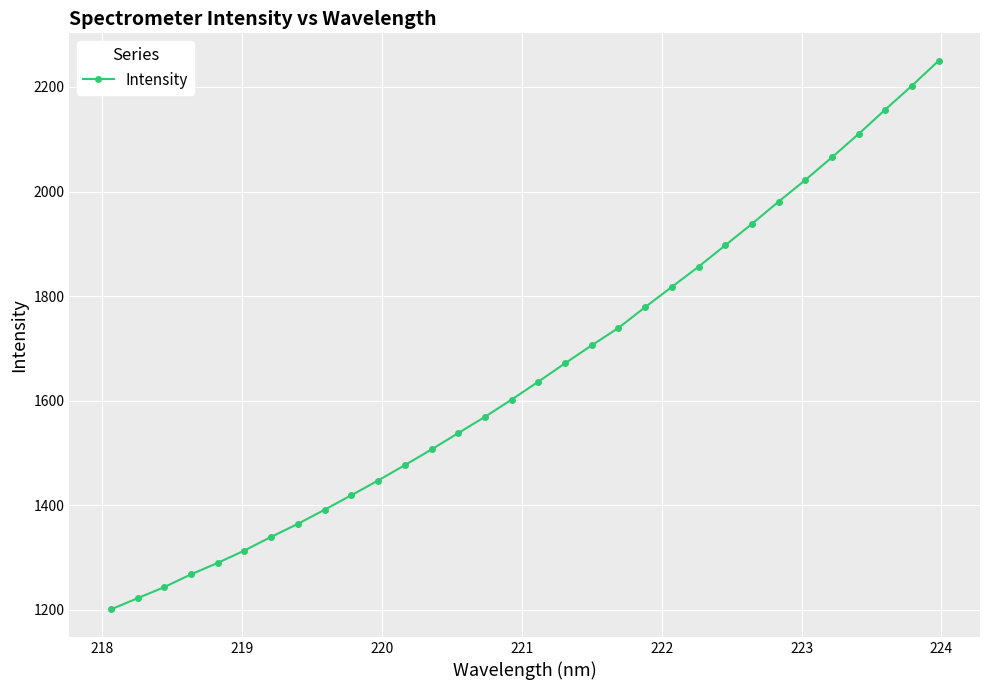

What is the difference between the maximum and minimum values?

1049.6